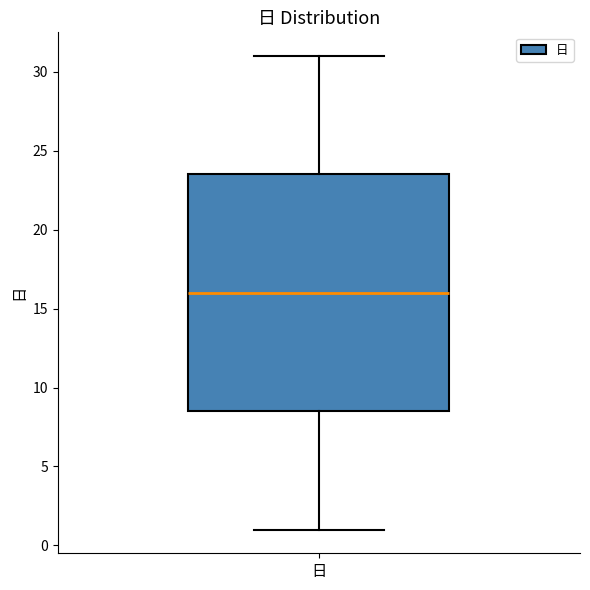

Where does the lower whisker of the box for 日 end on the y-axis? The values are not printed on the chart, so give them approximately, as read against the axis.

1.0